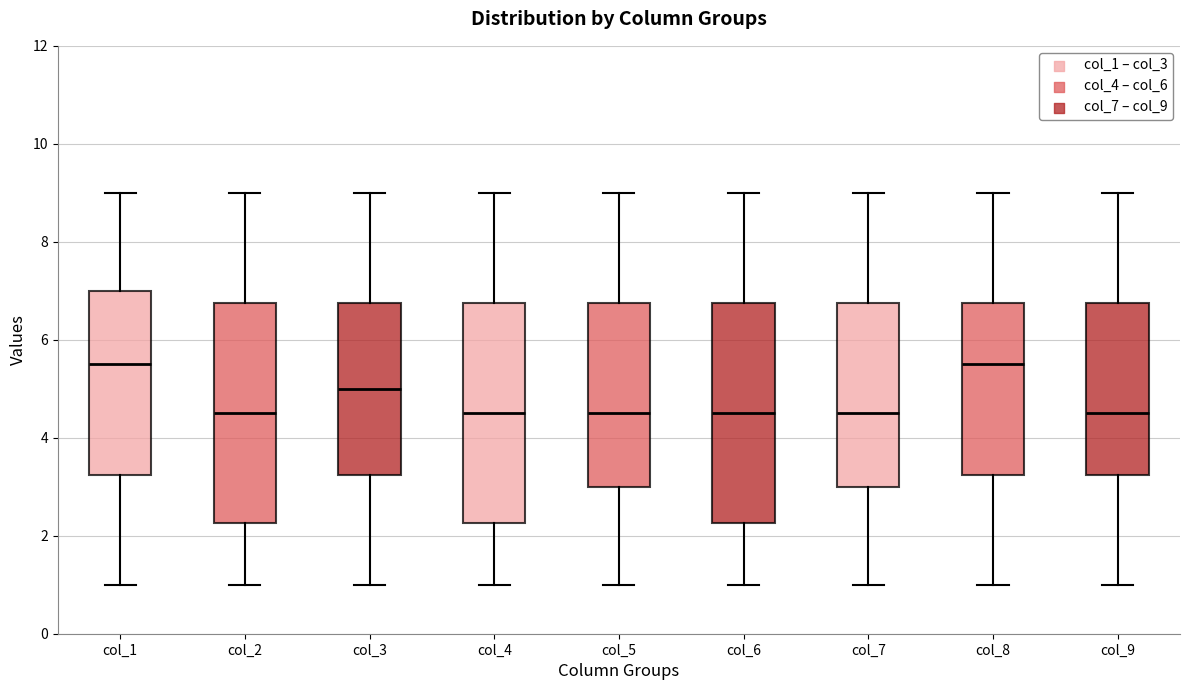

Where does the median line of the box for col_1 sit on the y-axis? The values are not printed on the chart, so give them approximately, as read against the axis.

5.6